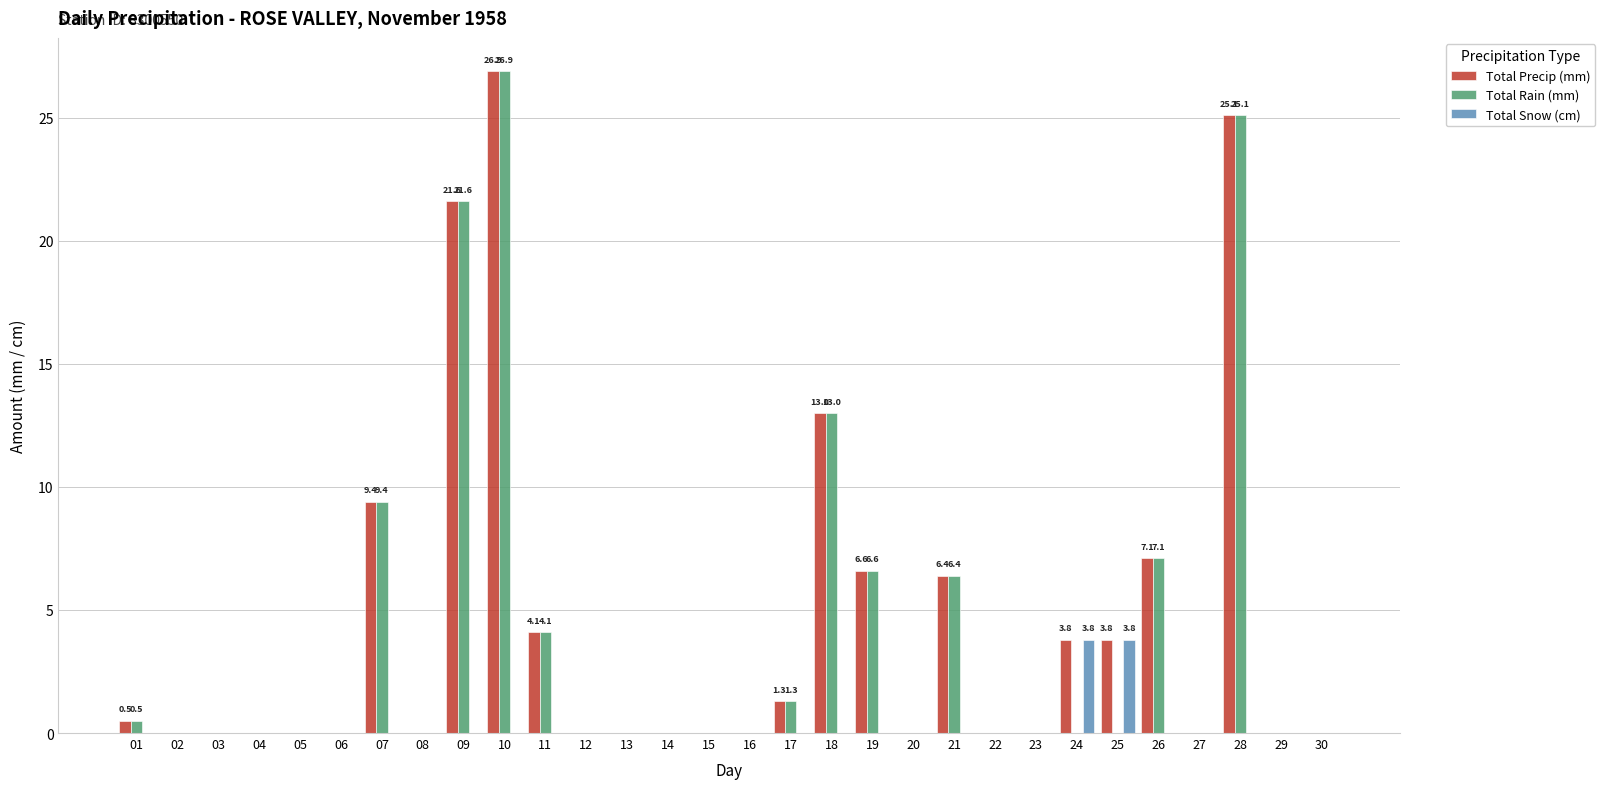

Reading left to right, what are all the values shown in this chart?

Total Precip (mm): 0.5	0.0	0.0	0.0	0.0	0.0	9.4	0.0	21.6	26.9	4.1	0.0	0.0	0.0	0.0	0.0	1.3	13.0	6.6	0.0	6.4	0.0	0.0	3.8	3.8	7.1	0.0	25.1	0.0	0.0
Total Rain (mm): 0.5	0.0	0.0	0.0	0.0	0.0	9.4	0.0	21.6	26.9	4.1	0.0	0.0	0.0	0.0	0.0	1.3	13.0	6.6	0.0	6.4	0.0	0.0	0.0	0.0	7.1	0.0	25.1	0.0	0.0
Total Snow (cm): 0.0	0.0	0.0	0.0	0.0	0.0	0.0	0.0	0.0	0.0	0.0	0.0	0.0	0.0	0.0	0.0	0.0	0.0	0.0	0.0	0.0	0.0	0.0	3.8	3.8	0.0	0.0	0.0	0.0	0.0